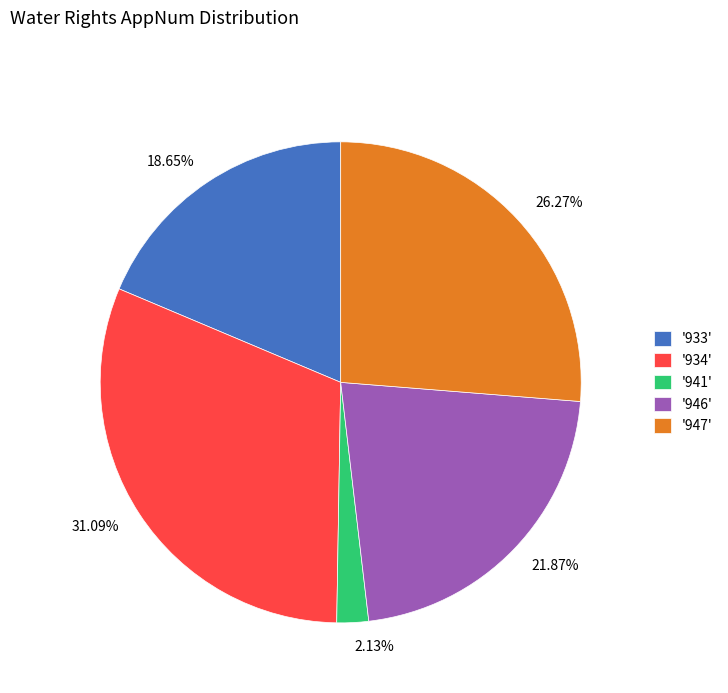

Rank the categories by value from lowest to highest.

'941', '933', '946', '947', '934'